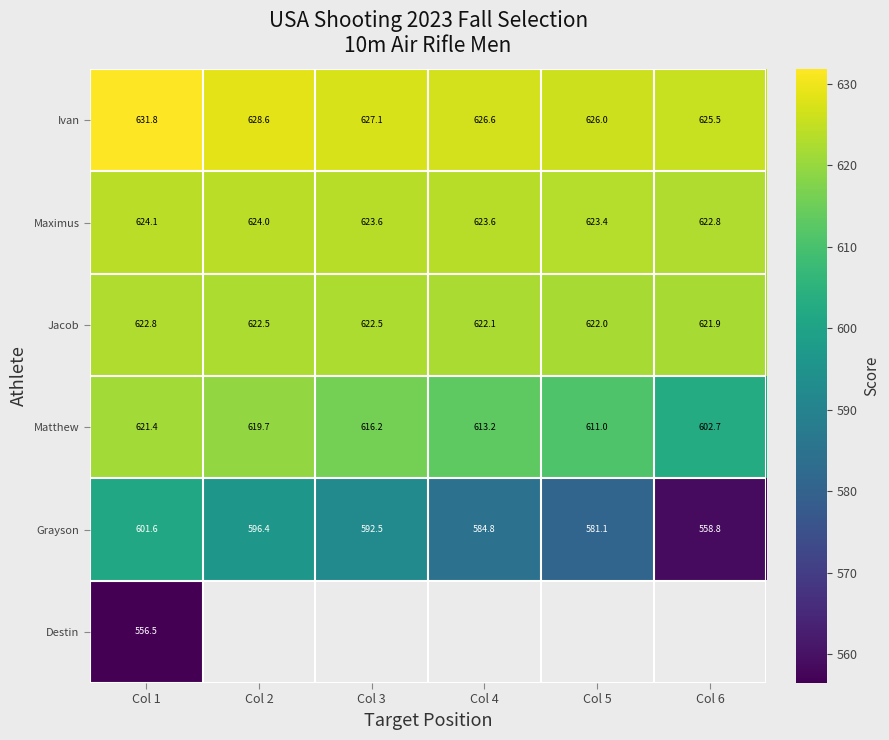

How many data points in Maximus are less than 623?

1